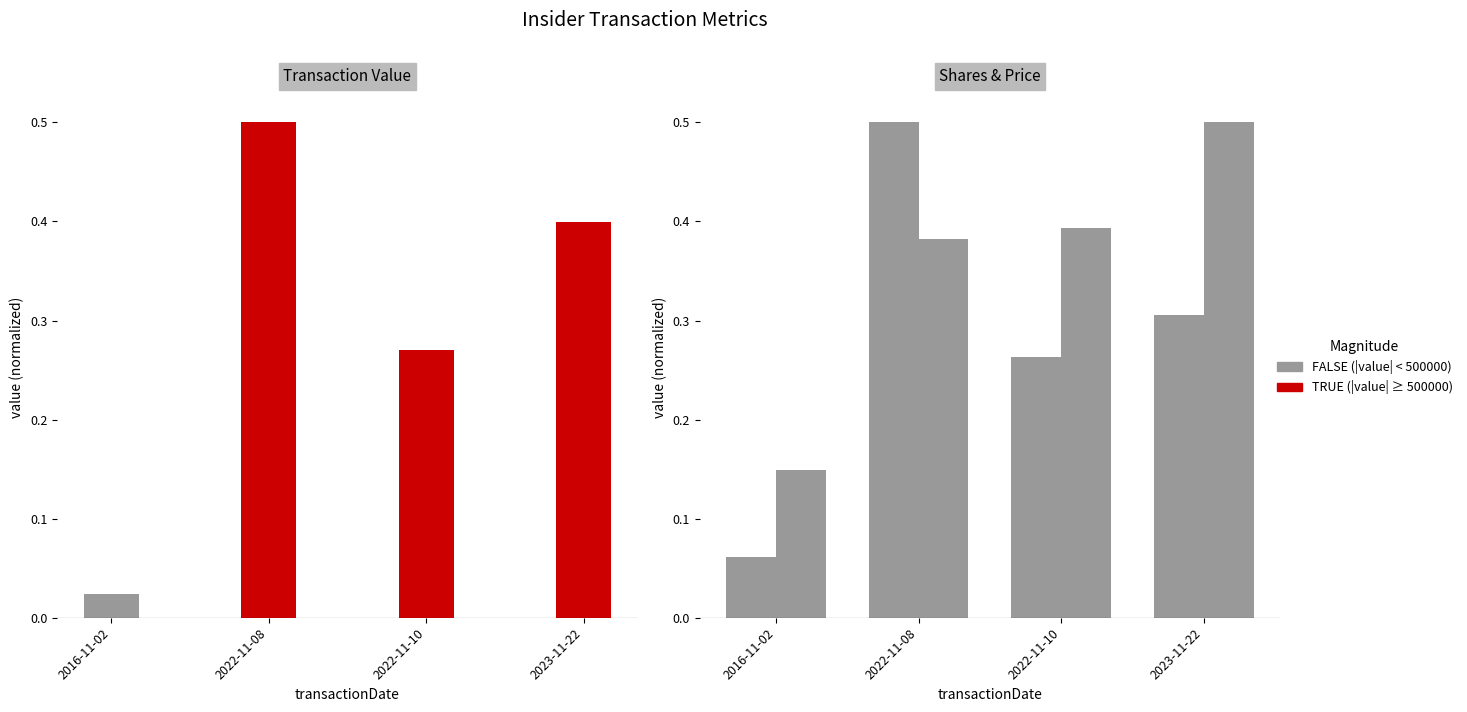

What is the sum of the TX Shares values at 2022-11-10 and 2023-11-22?

0.6